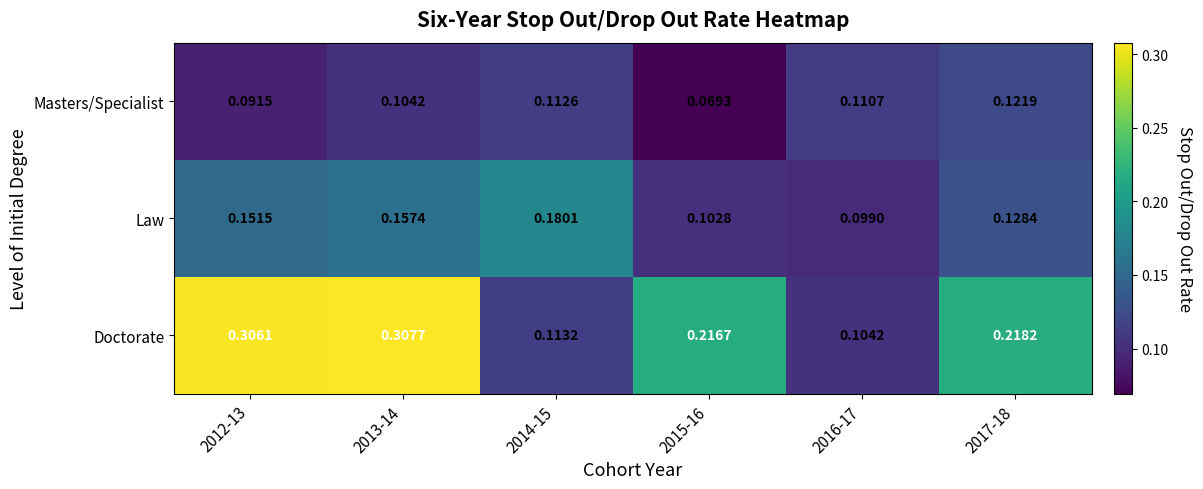

Which series has the largest range (max minus min)?

Doctorate